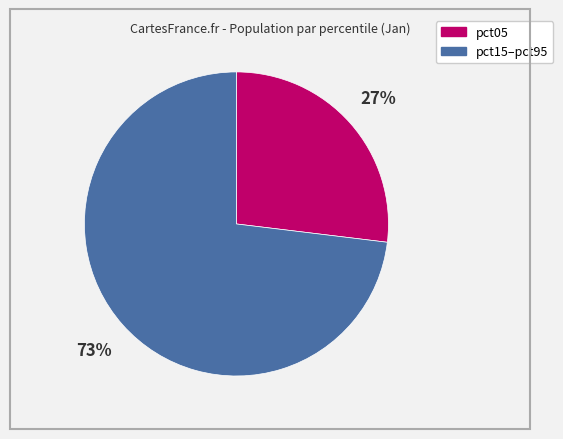

To the nearest percent, what is the average slice percentage?

50%